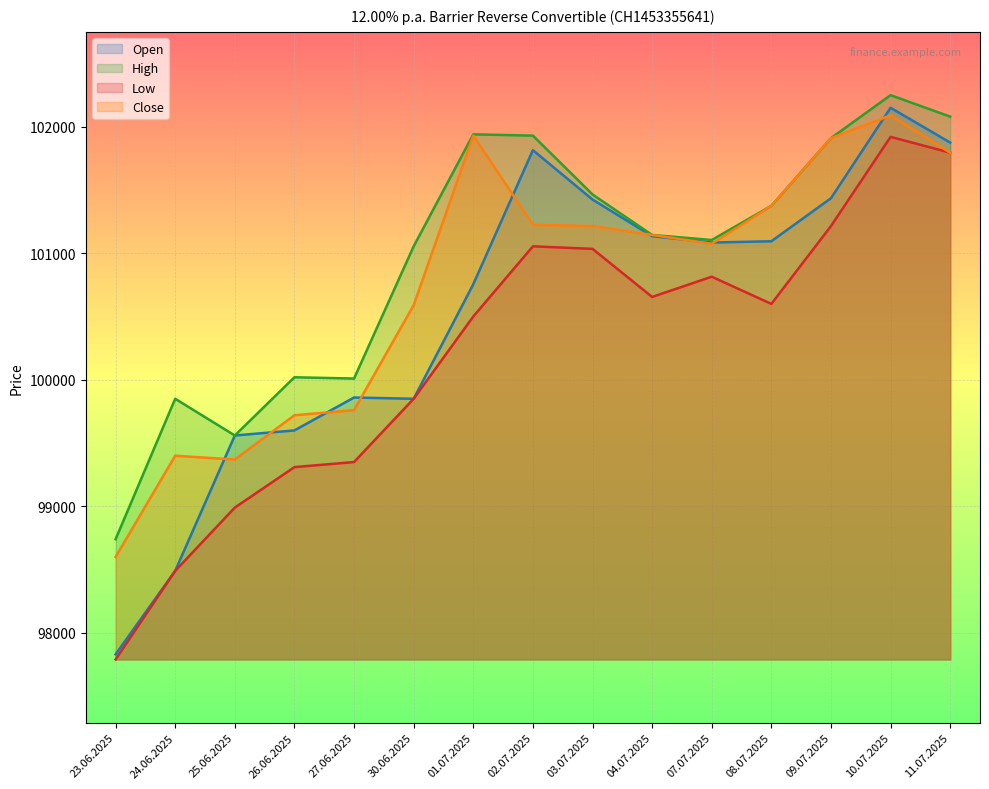

Which series changed the most between 25.06.2025 and 10.07.2025?

Low